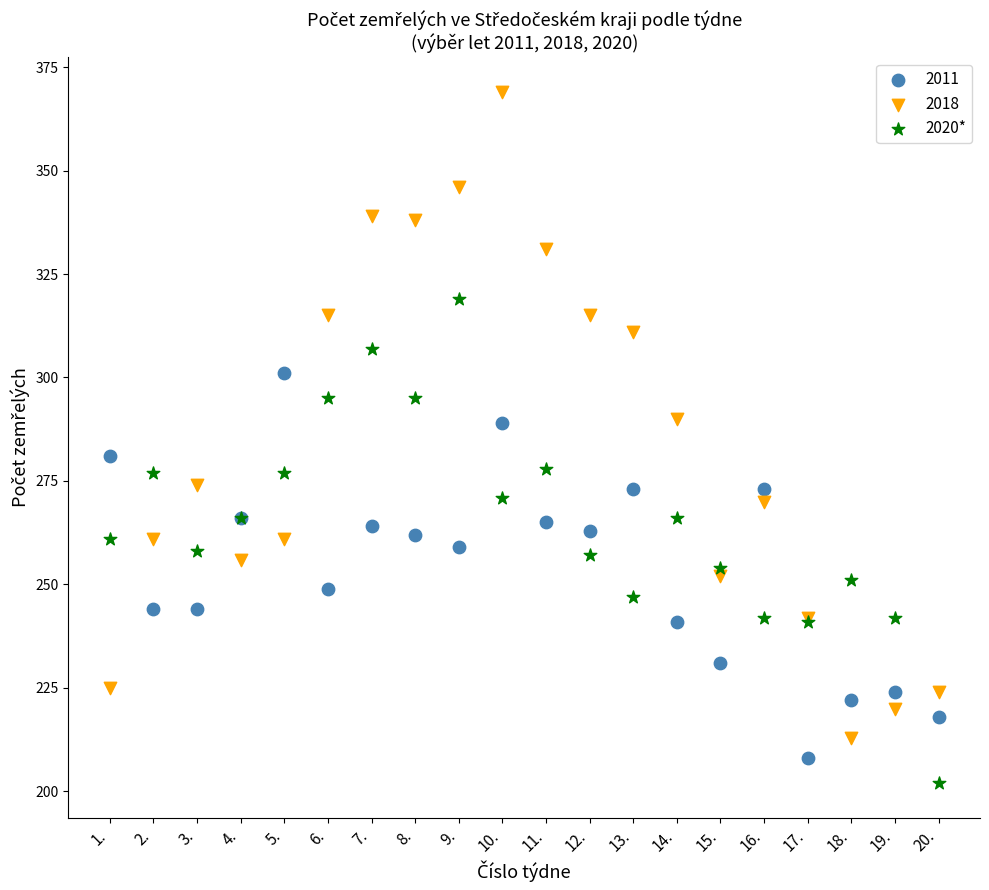

Which series reaches the maximum Y coordinate?

2018